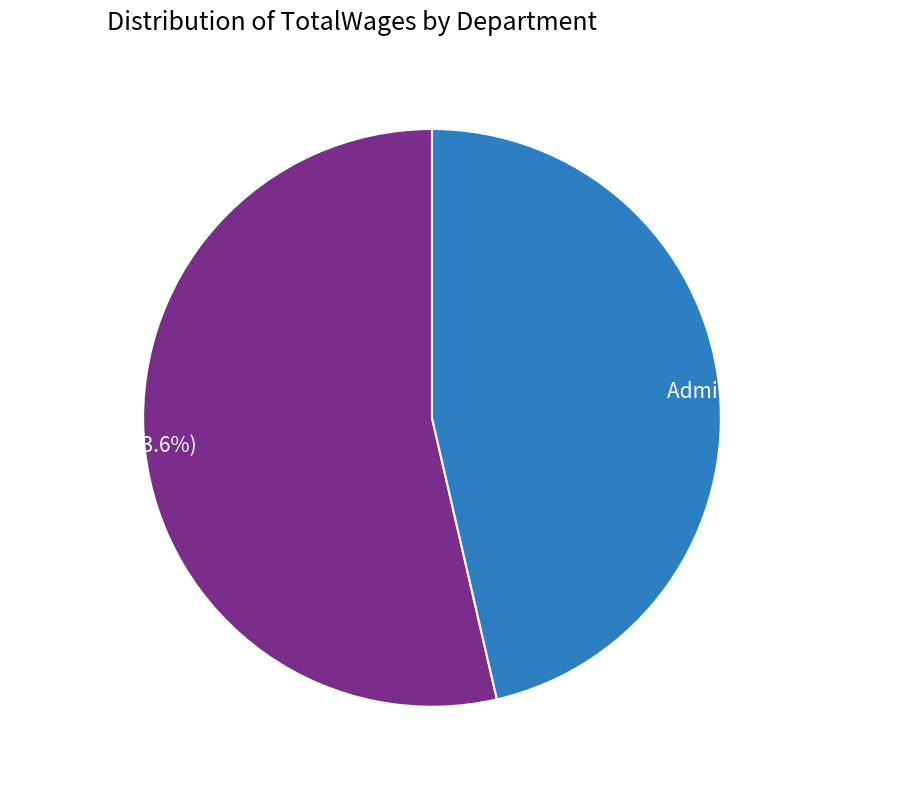

Rank the categories by value from lowest to highest.

Administration, Operations